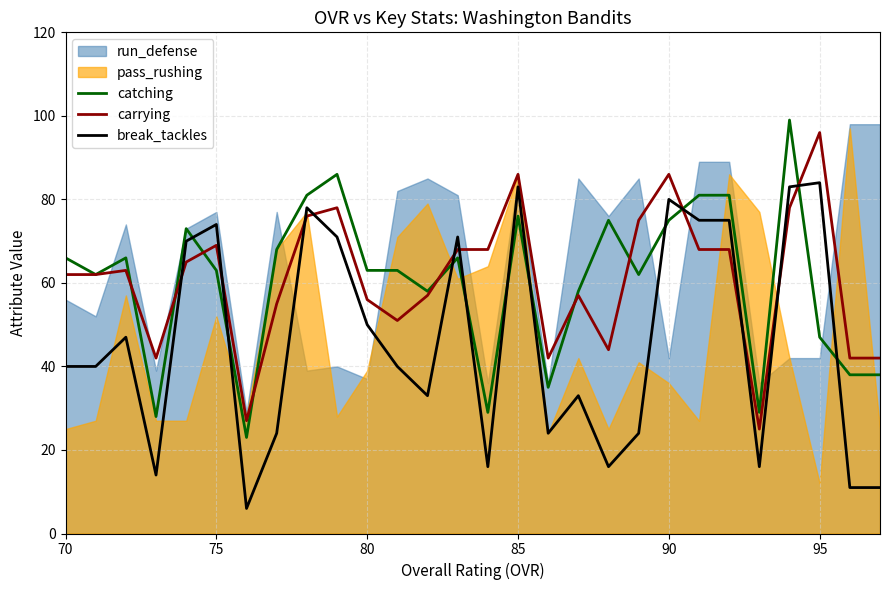

What is the lowest value of the break_tackles series?

6